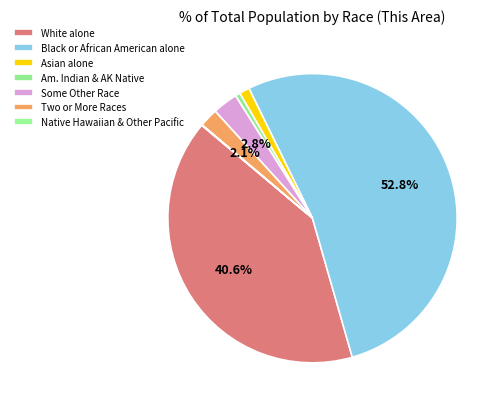

How many slices are in this pie chart?

7